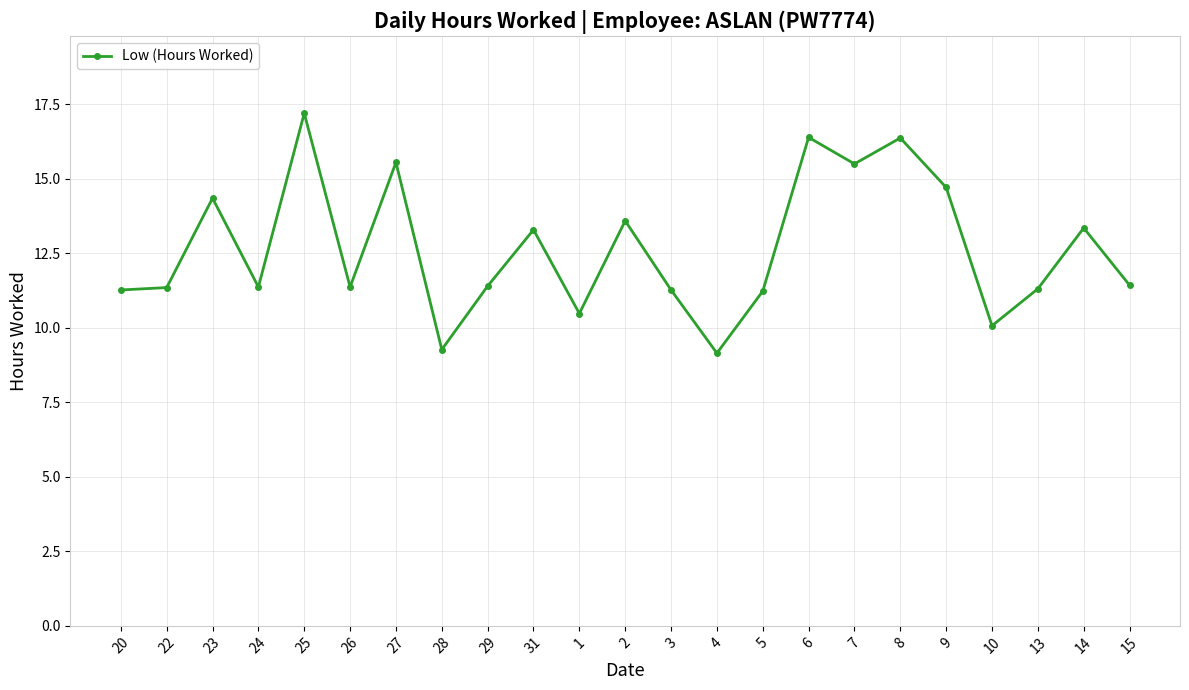

At which category does the data reach its first local peak?

23